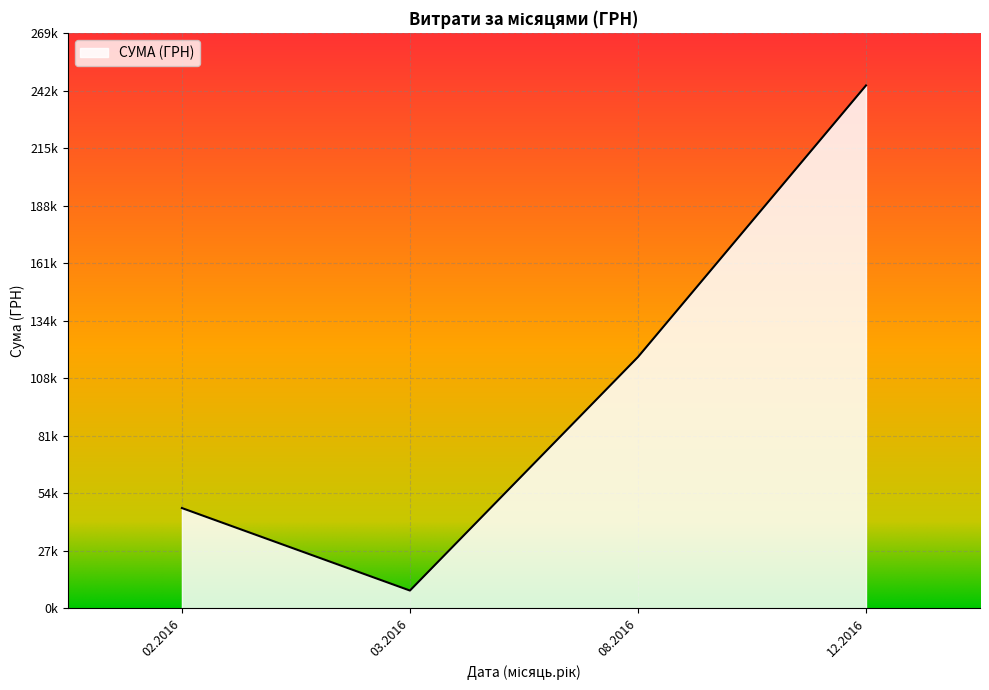

Does the chart have visible grid lines?

Yes